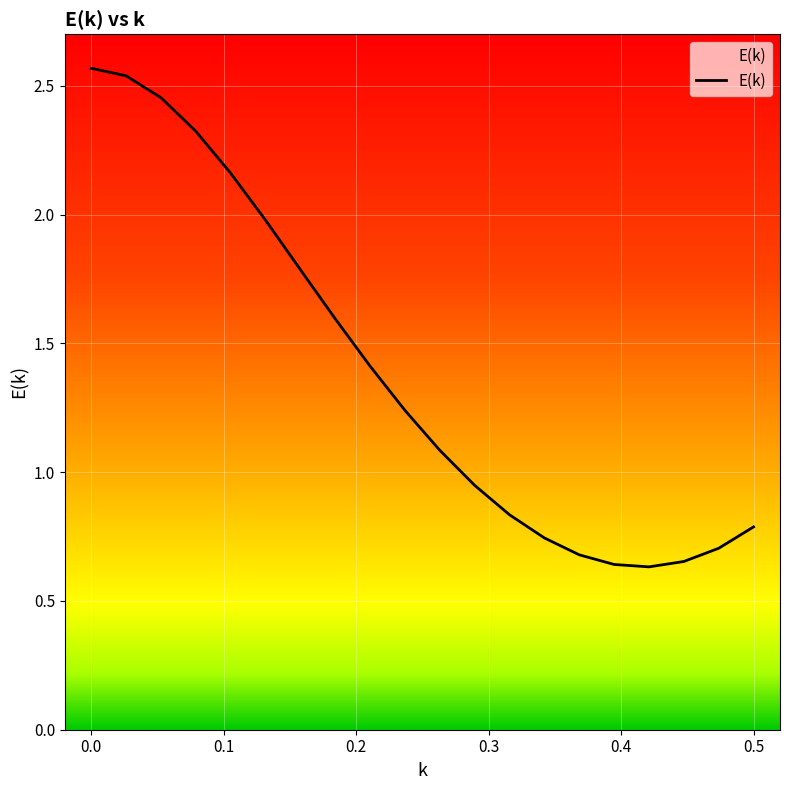

Does the chart display data point markers on the line(s)?

No